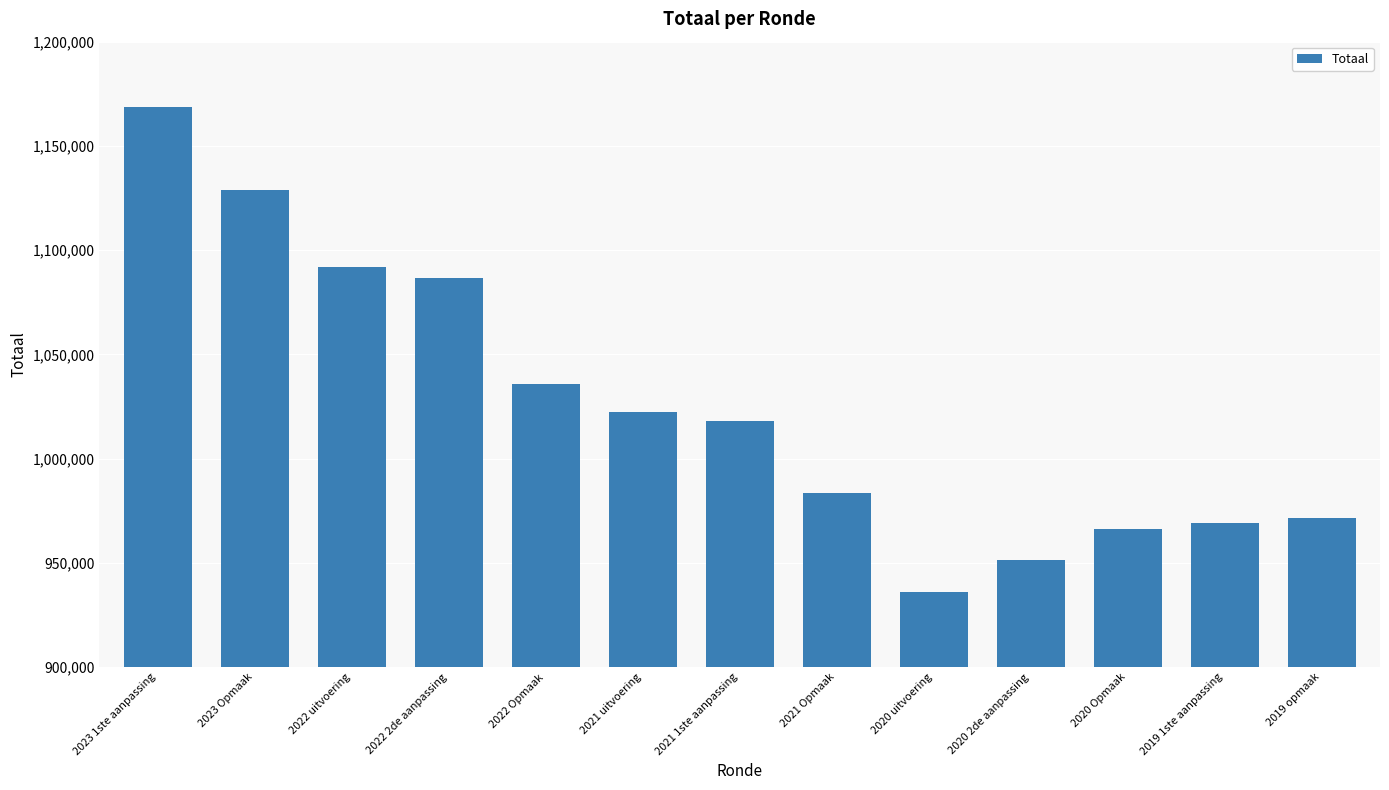

How many data points does each series have?

13